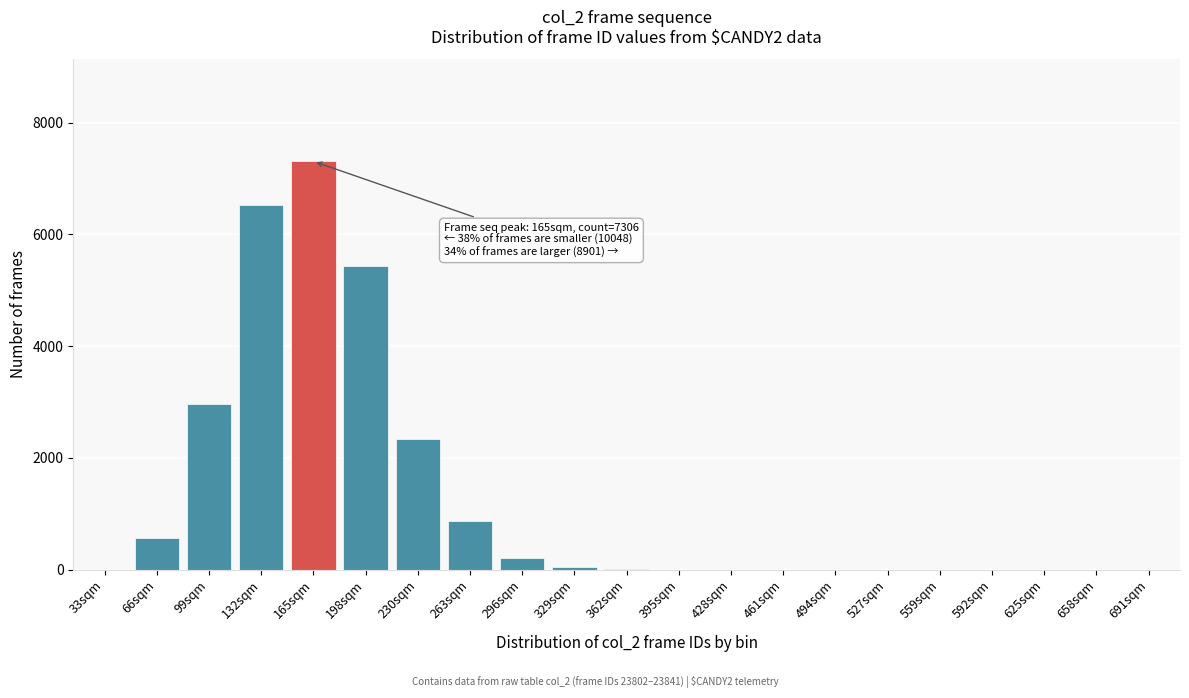

Where is the data nearest to the value 3653?

99sqm